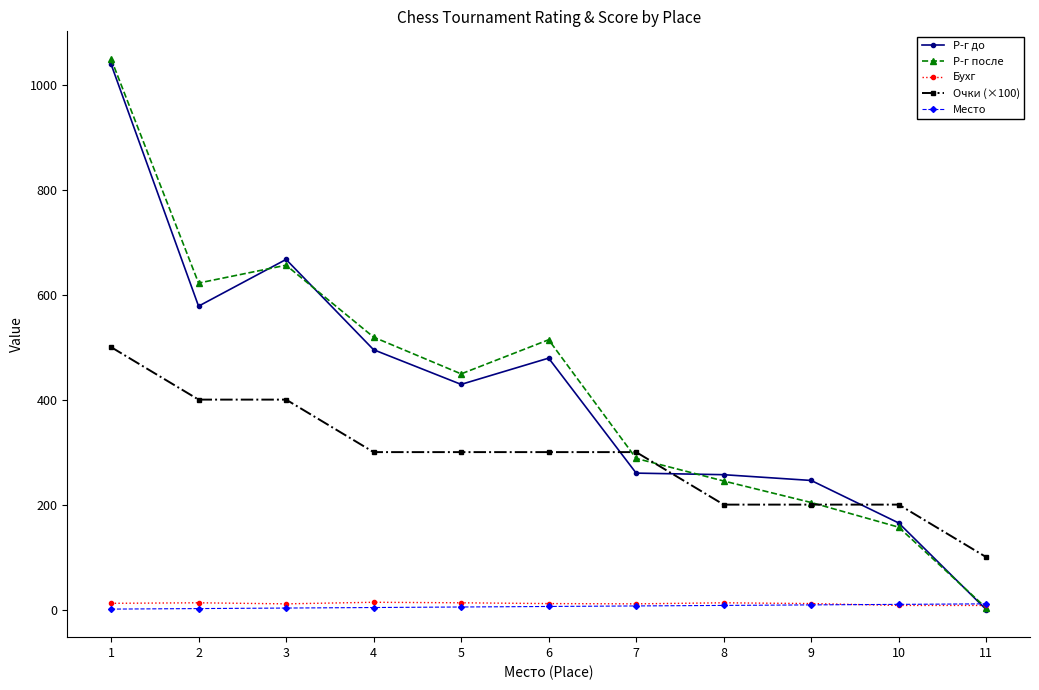

The value of Место at 3 is 3.0. True or false?

True